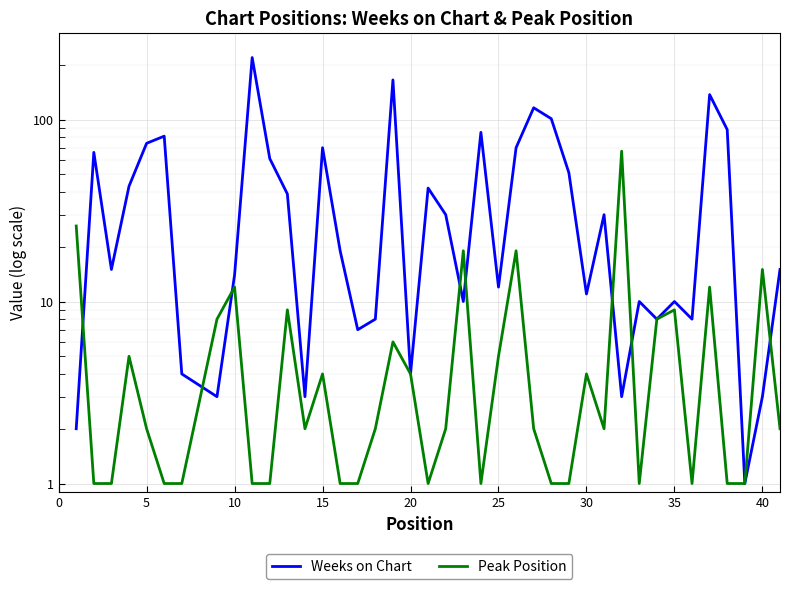

Is the value of Weeks on Chart at 21 greater than the value of Peak Position at 28?

Yes